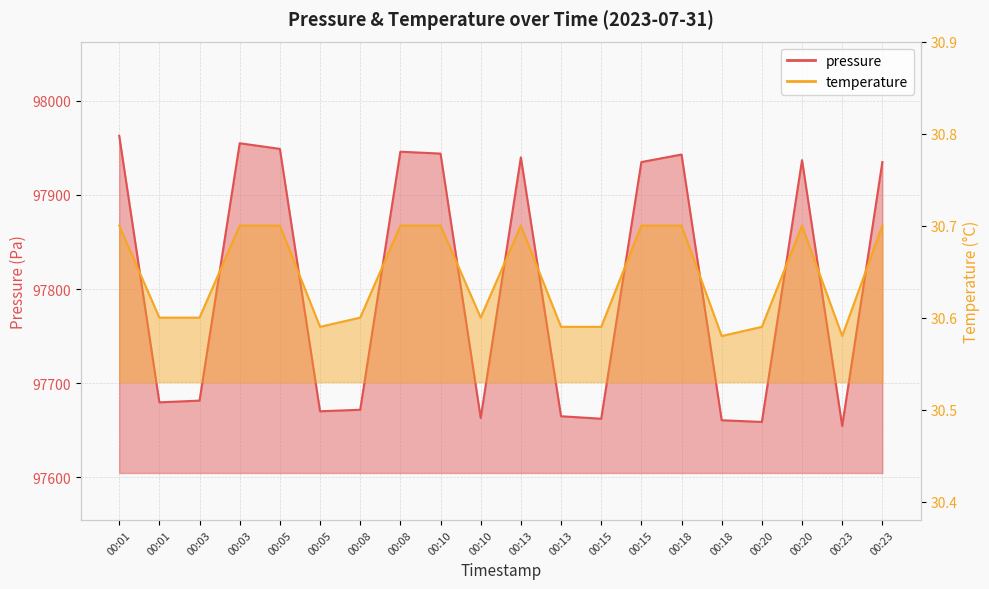

In pressure, how many points are higher than both neighbors (excluding endpoints)?

5